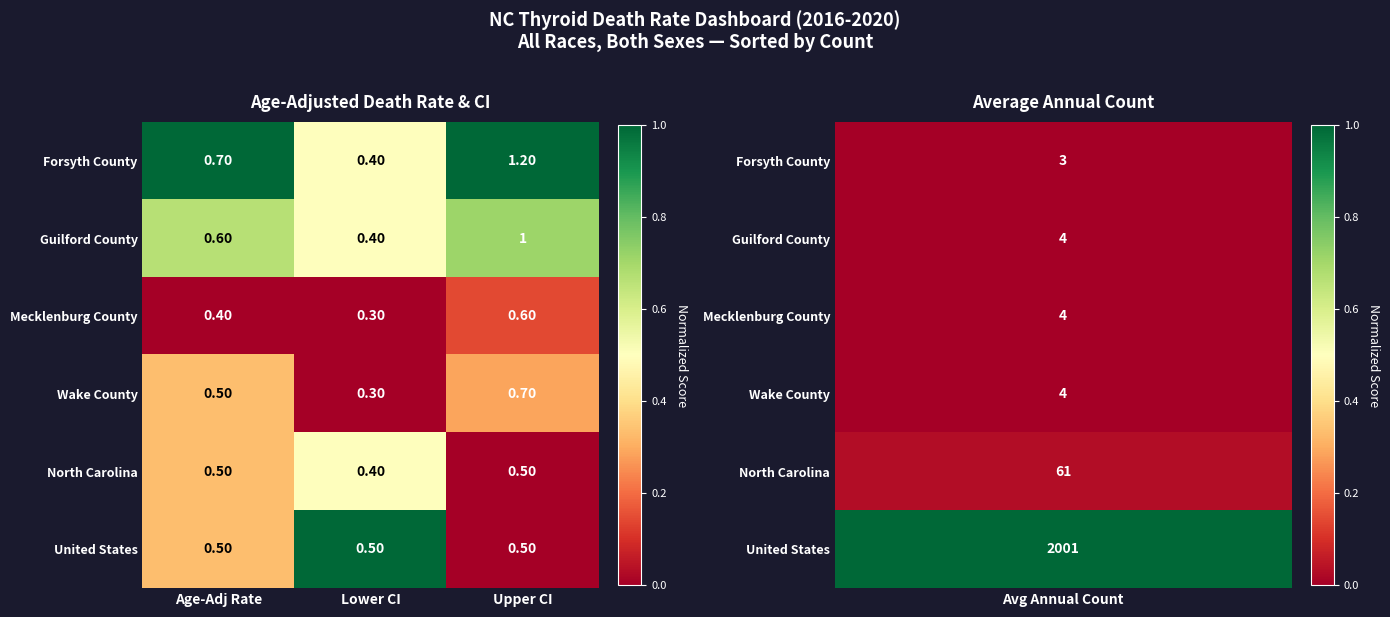

How many series are shown in this chart?

6